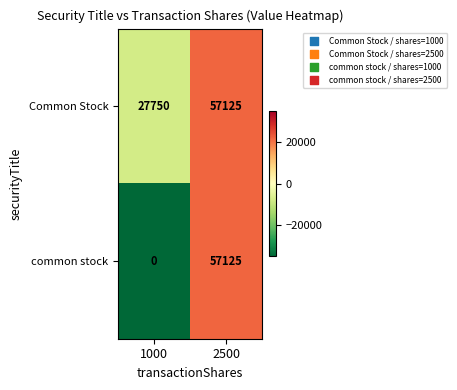

Reading right to left, what are all the values shown in this chart?

Common Stock: 2500=57125	1000=27750
common stock: 2500=57125	1000=0